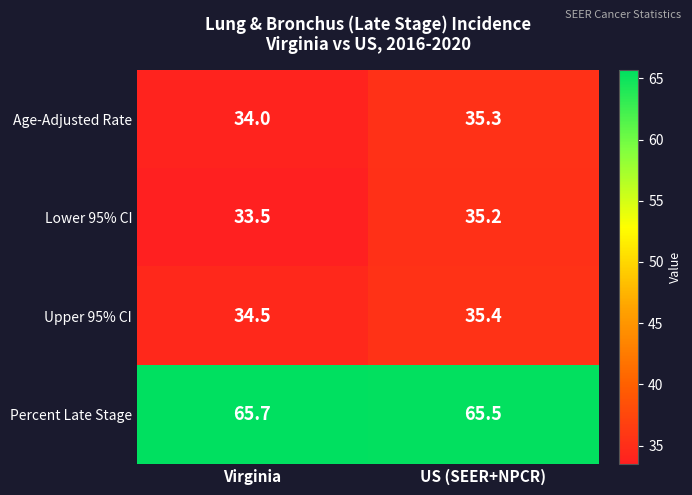

What is the sum of the Lower 95% CI values at Virginia and US (SEER+NPCR)?

68.7